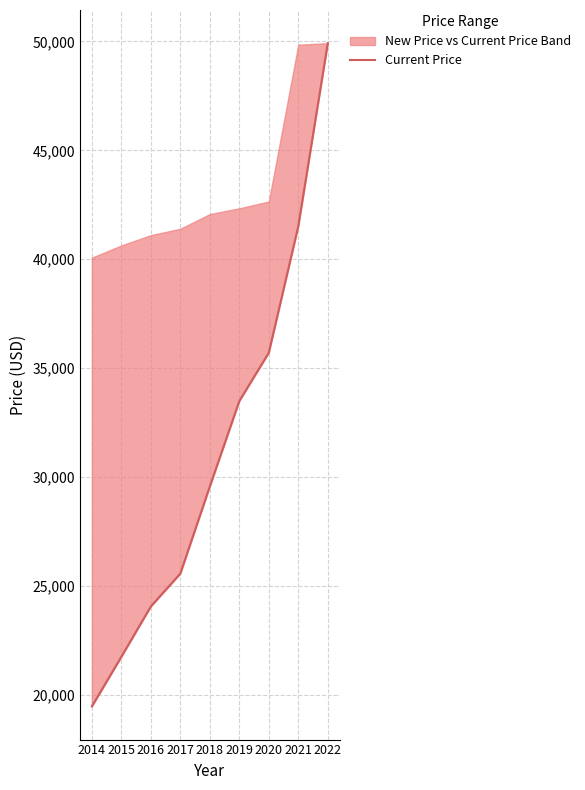

Is this an area chart (filled region under the line)?

No